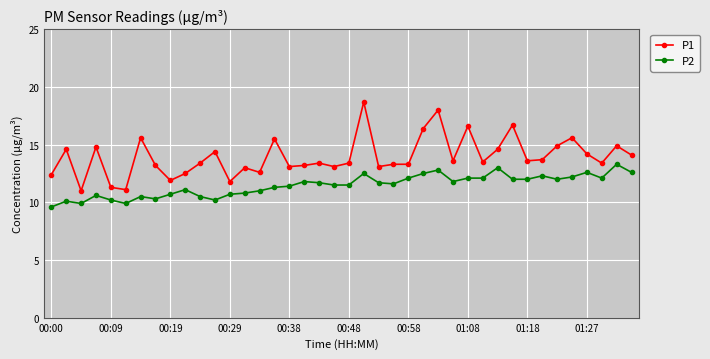

List the series in order of their overall mean, lowest first.

P2, P1